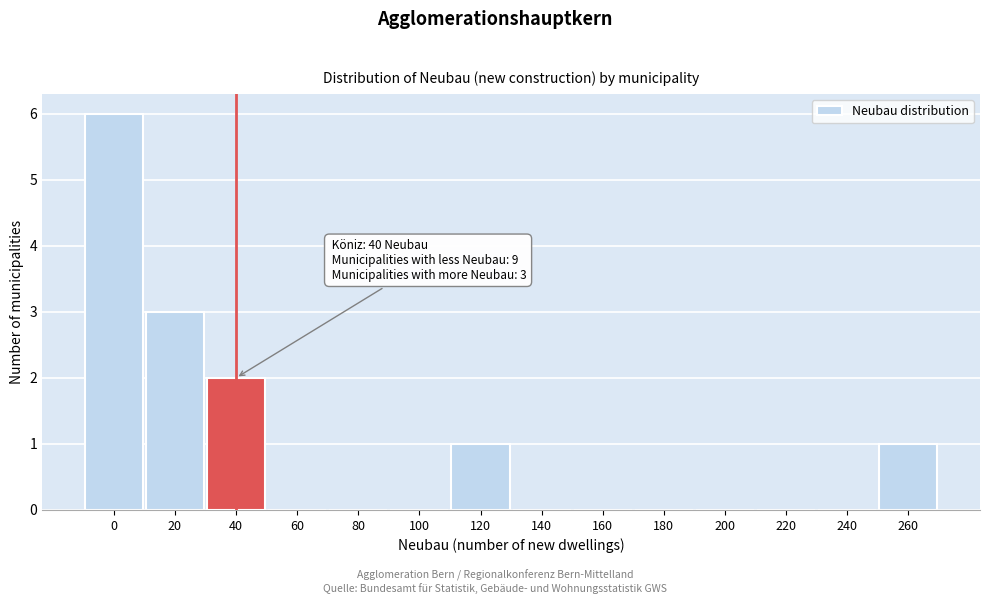

What is the change in value from 20 to 200?

-3